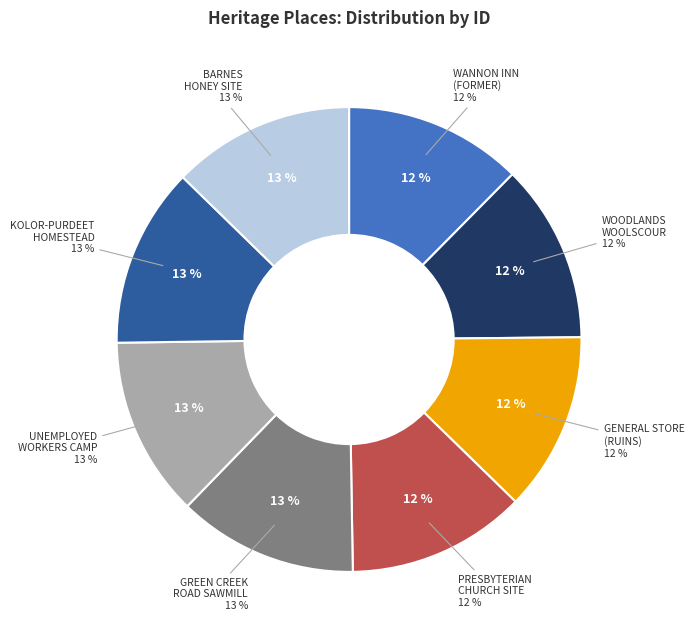

Which category has the smallest portion of the pie?

WANNON INN (FORMER)